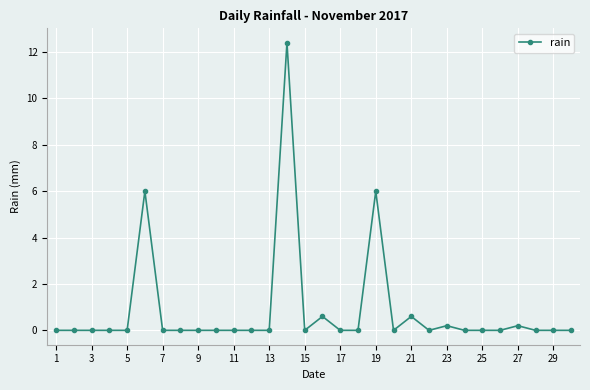

What is the maximum value shown in the chart?

12.4